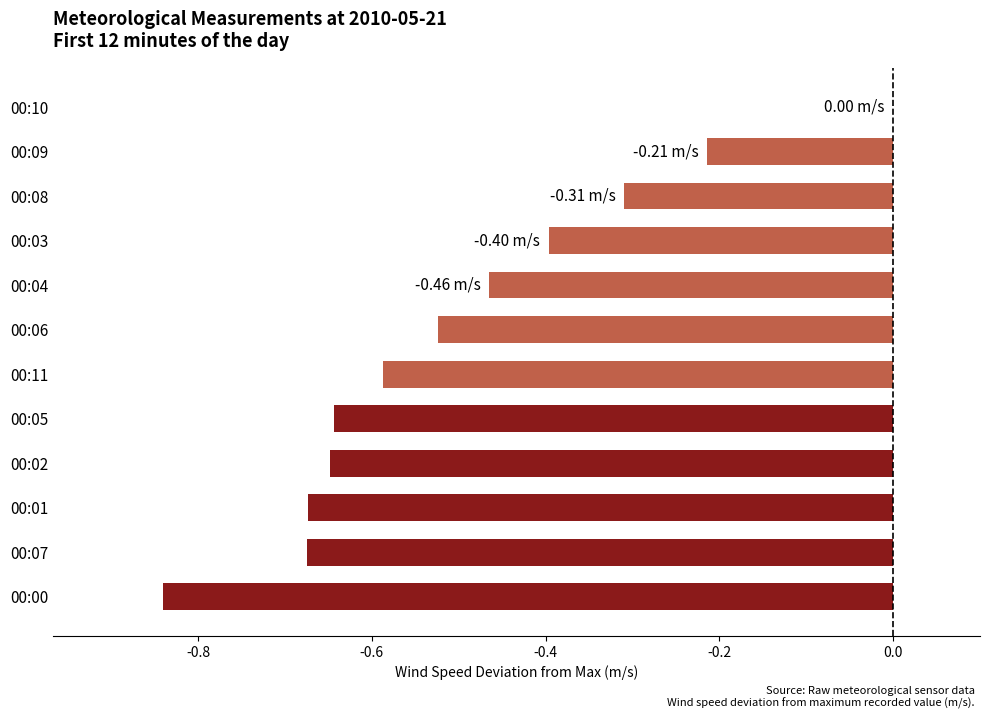

Between 00:10 and 00:02, which is larger?

00:10